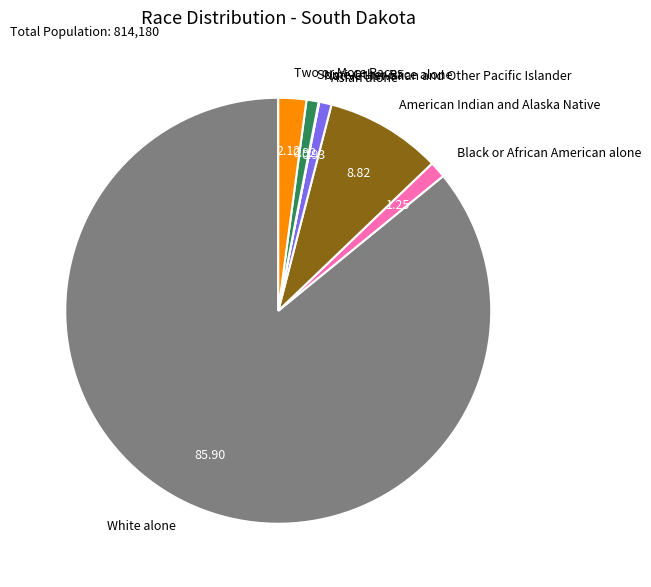

Which slice is the largest?

White alone